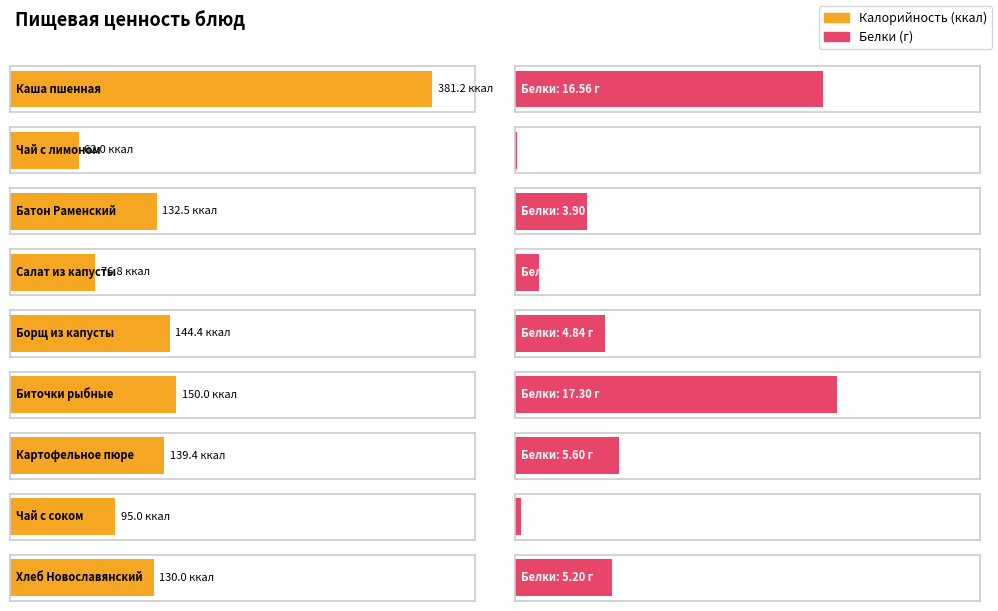

Rank the series by their average value, from lowest to highest.

Белки, Калорийность